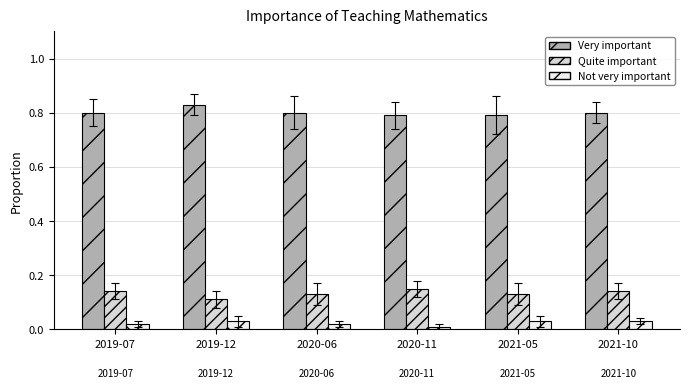

Does the chart contain any negative values?

No